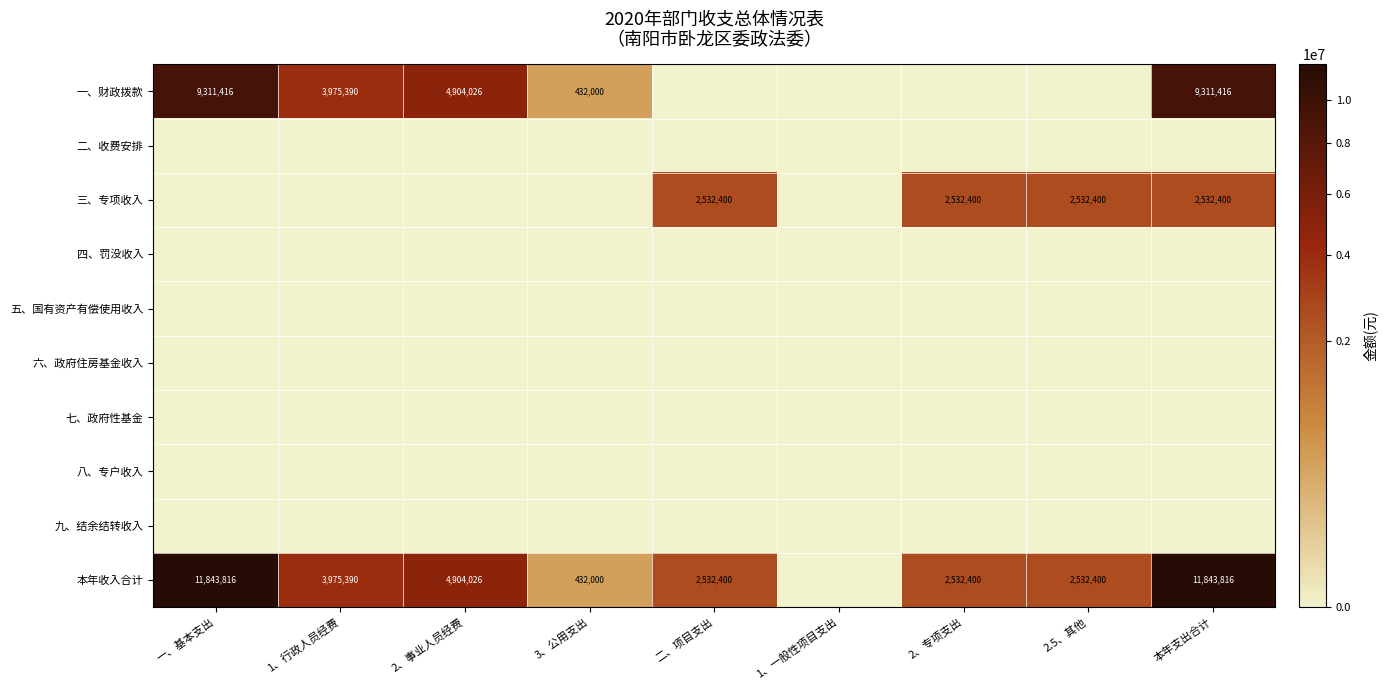

The 本年收入合计 series shows 20941555 at 一、基本支出. True or false?

False